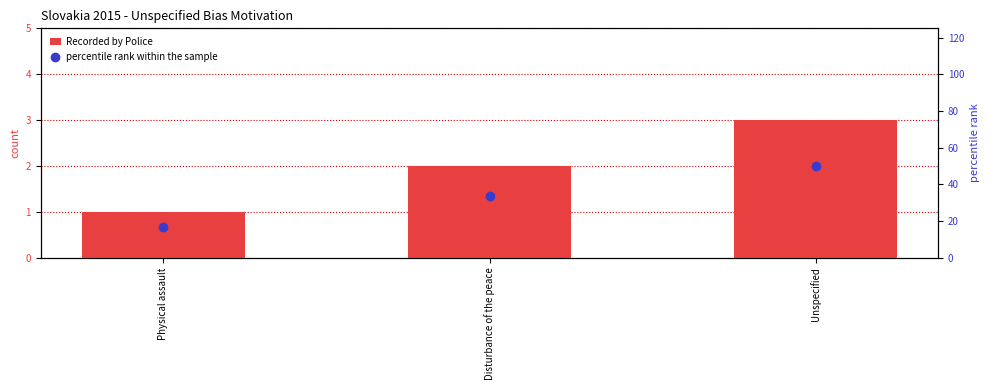

What is the total value across all series at Unspecified?

53.0